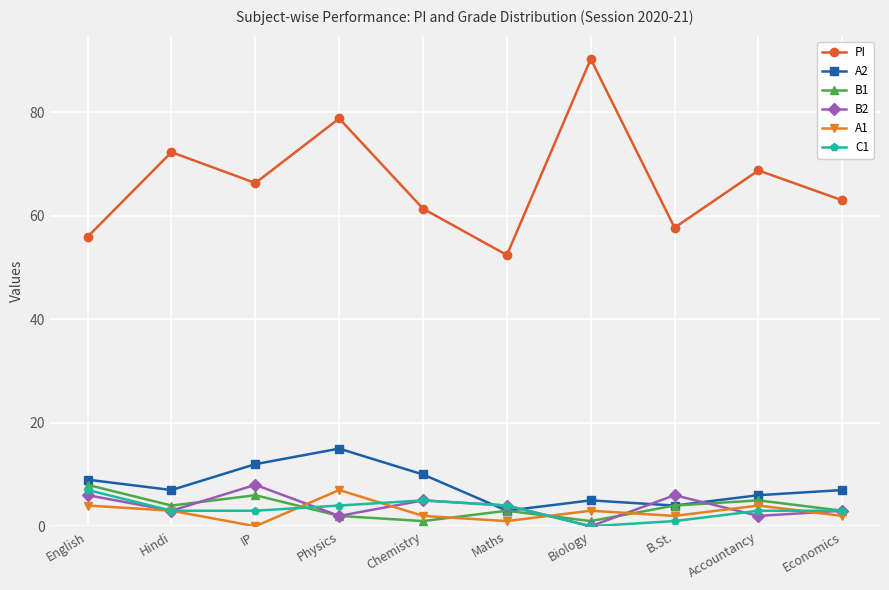

Rank the categories by PI value from highest to lowest.

Biology, Physics, Hindi, Accountancy, IP, Economics, Chemistry, B.St., English, Maths